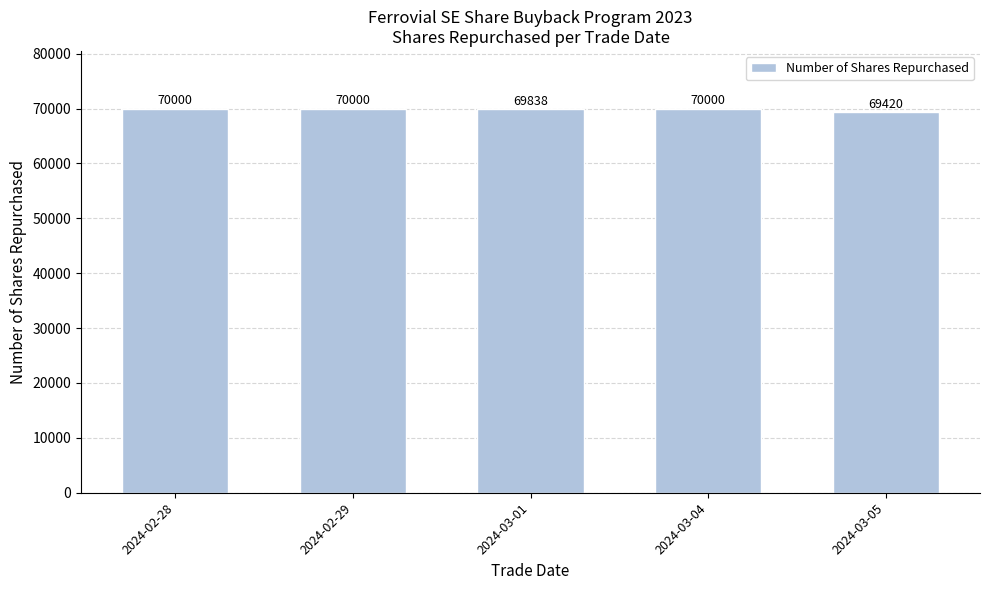

True or false: the data shows 69420 at 2024-03-05.

True